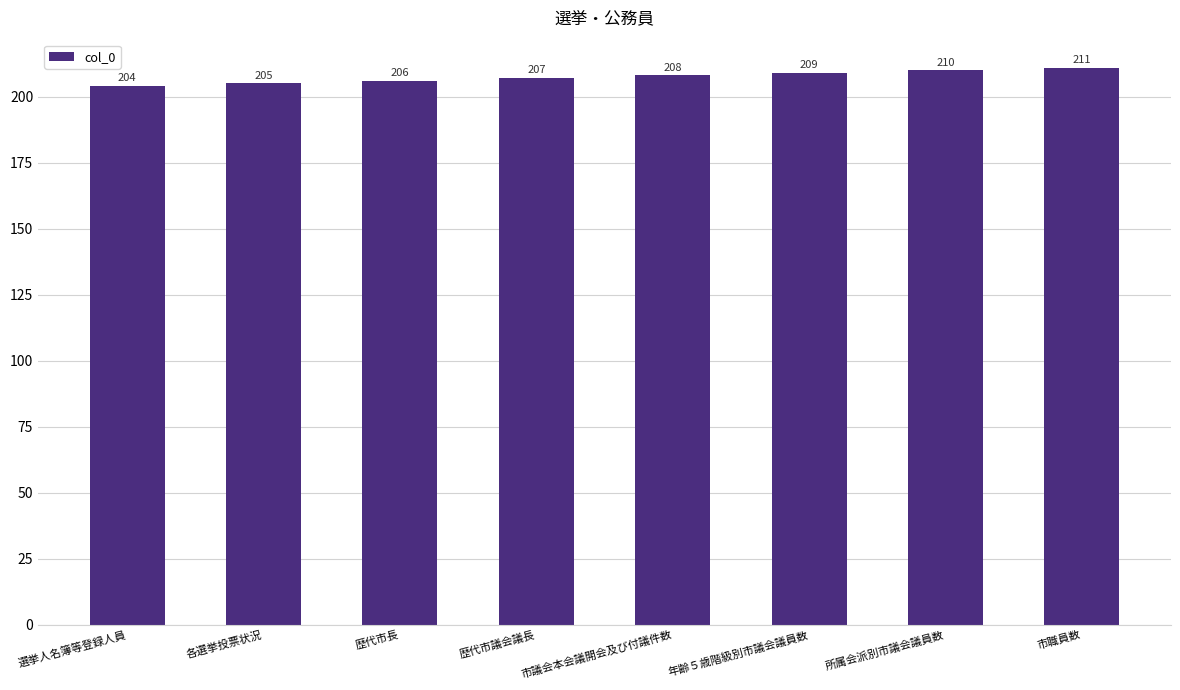

How many values are below 208?

4